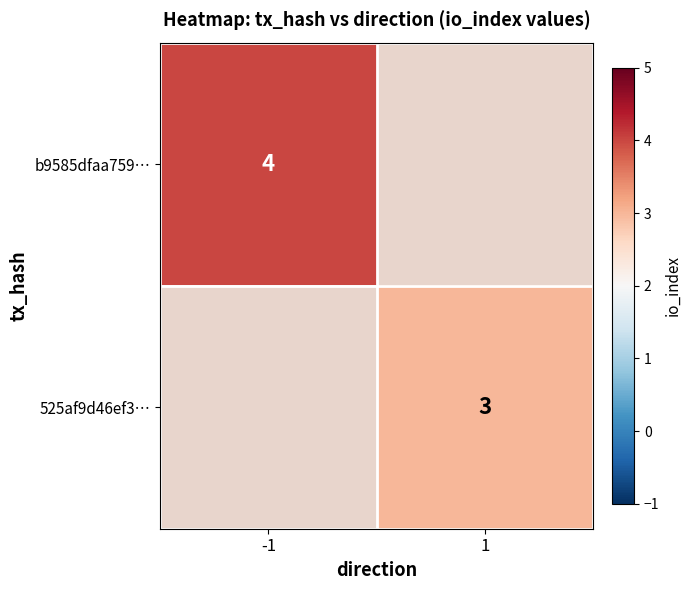

The value of b9585dfaa759… at -1 is 4. True or false?

True